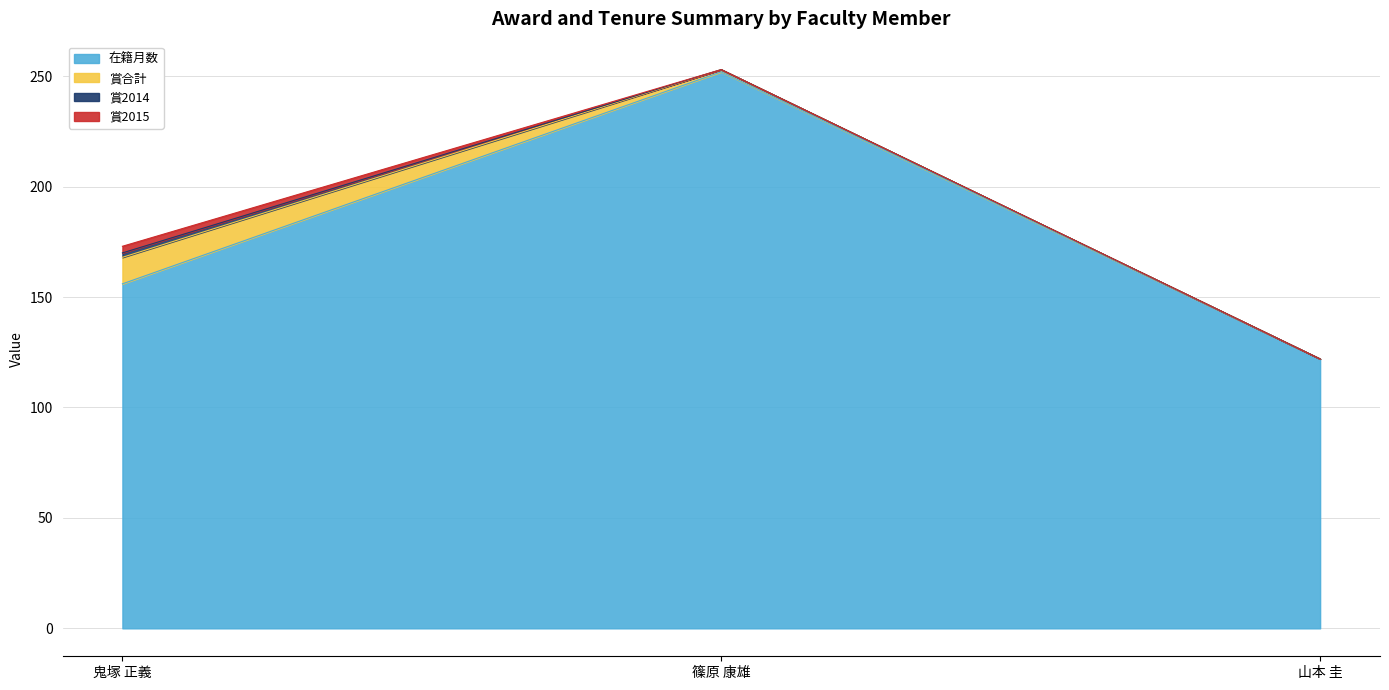

How many lines are shown in the chart?

4